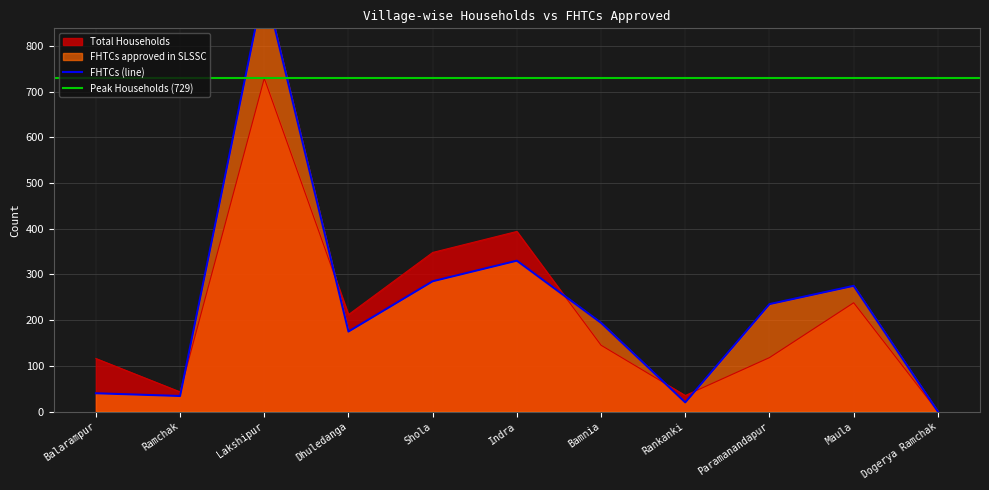

Is it true that Total Households equals 118 at Paramanandapur?

True